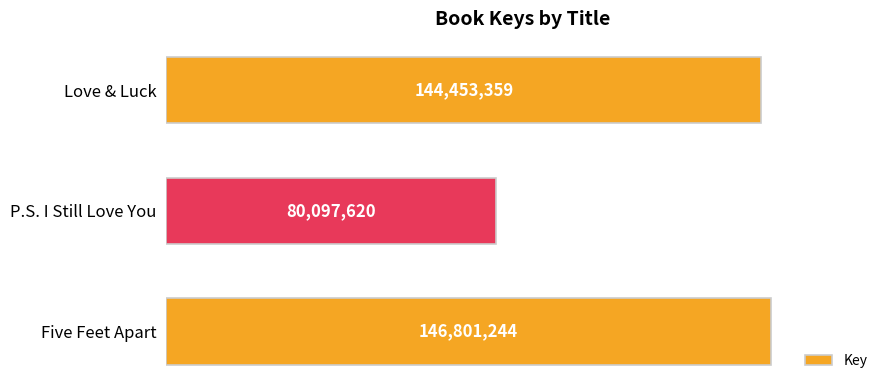

At which category does the chart reach its minimum across all series?

P.S. I Still Love You